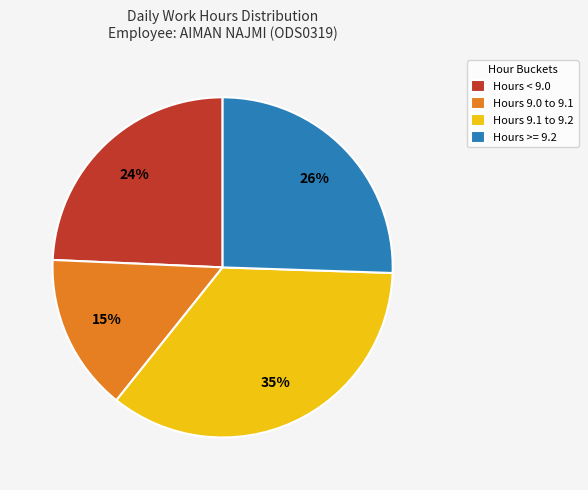

True or false: Hours >= 9.2 accounts for 26% of the total.

True